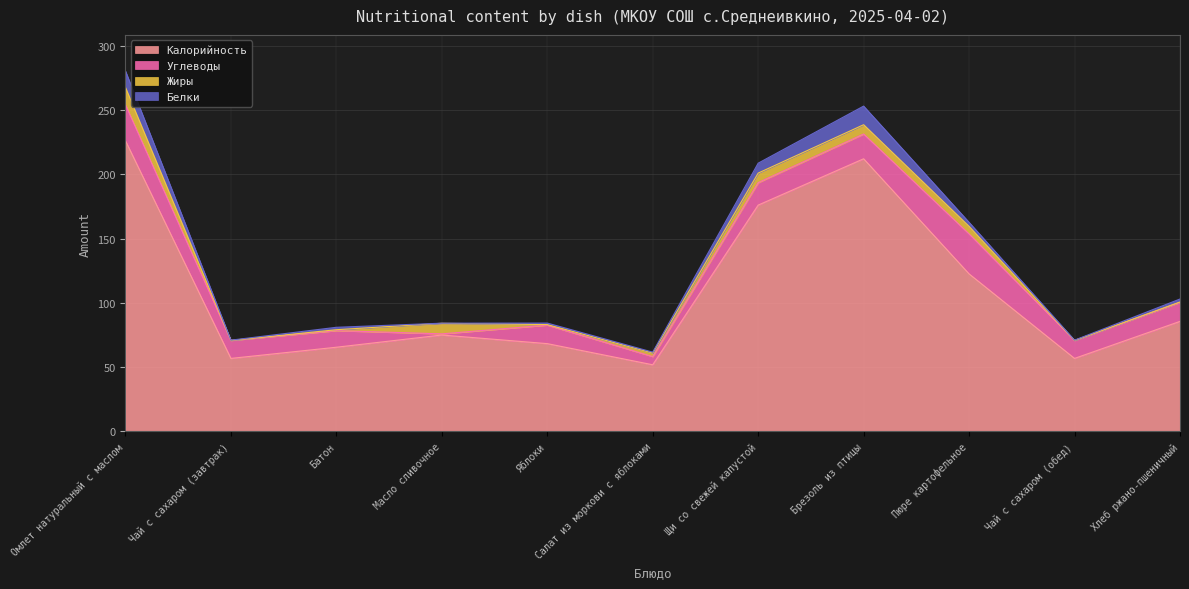

At which category does Жиры reach its first local valley?

Чай с сахаром (завтрак)